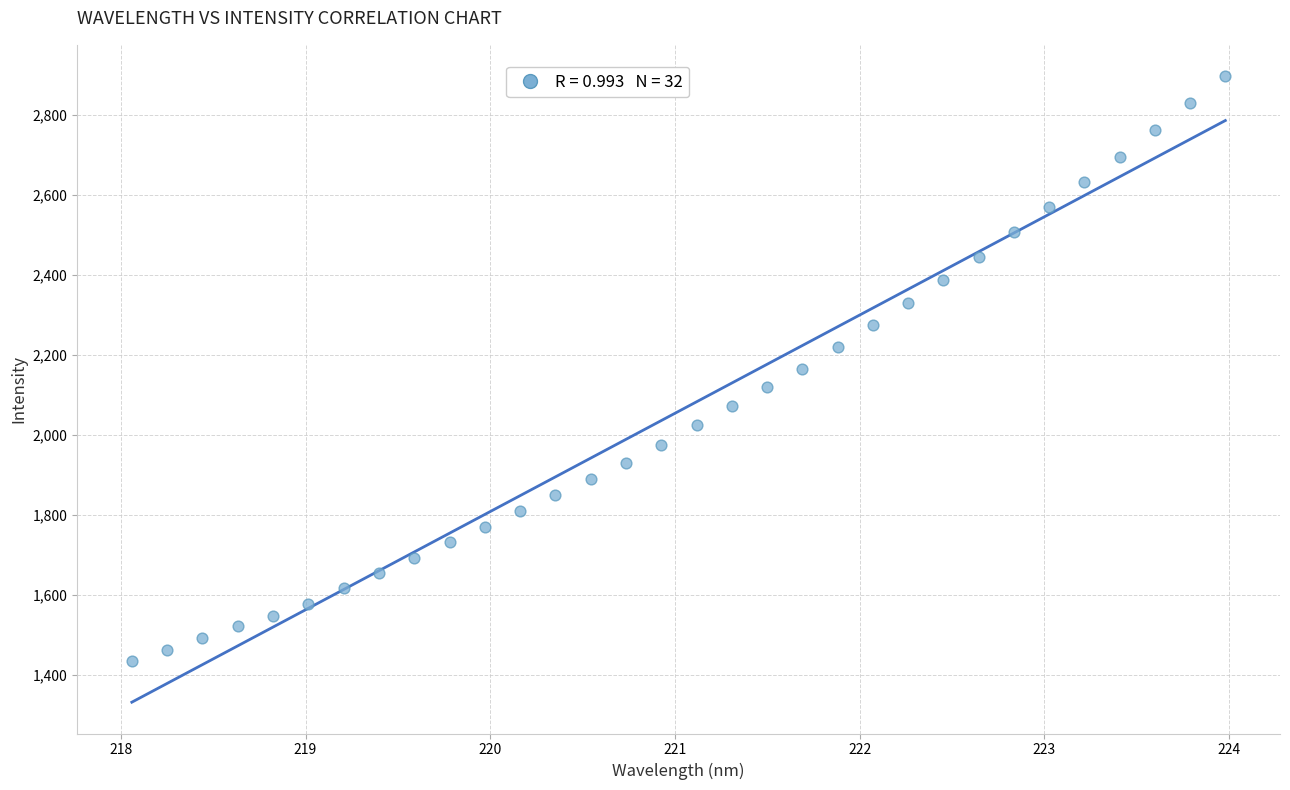

What is the range of X values (max minus min)?

5.9